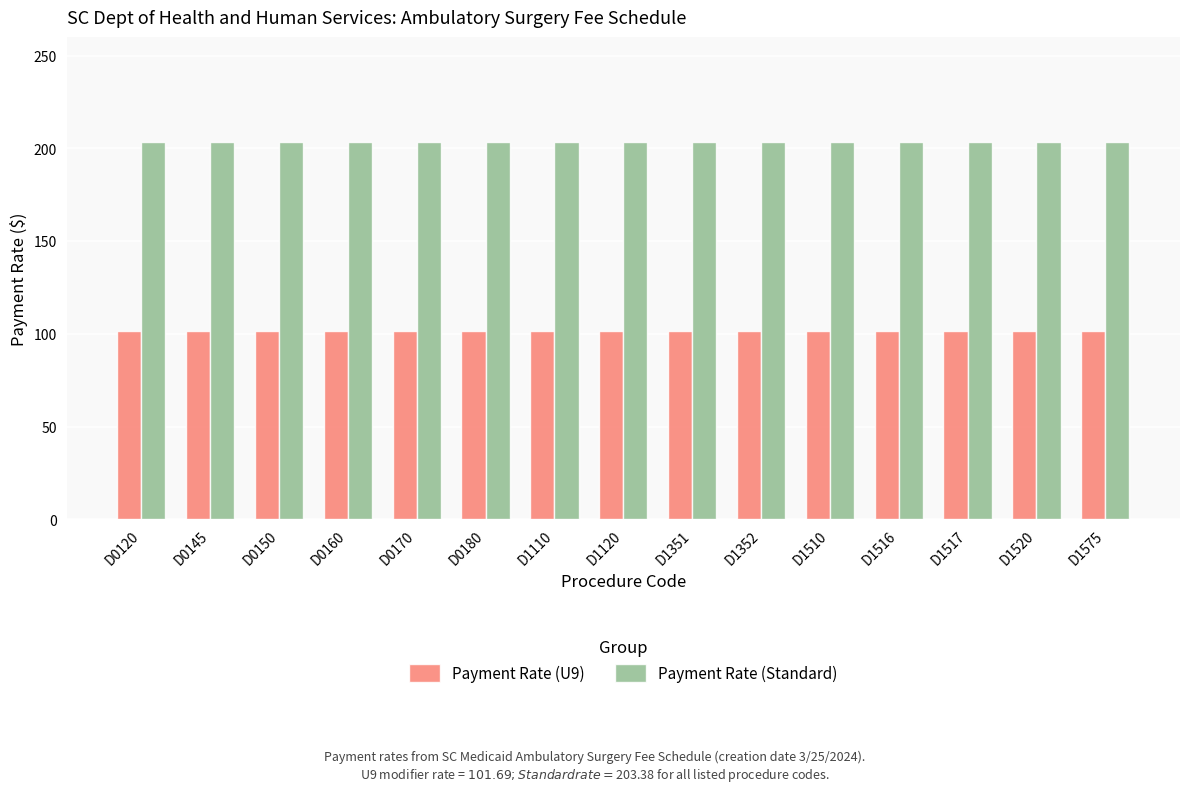

At D1352, list the series in order from smallest to largest.

Payment Rate (U9), Payment Rate (Standard)